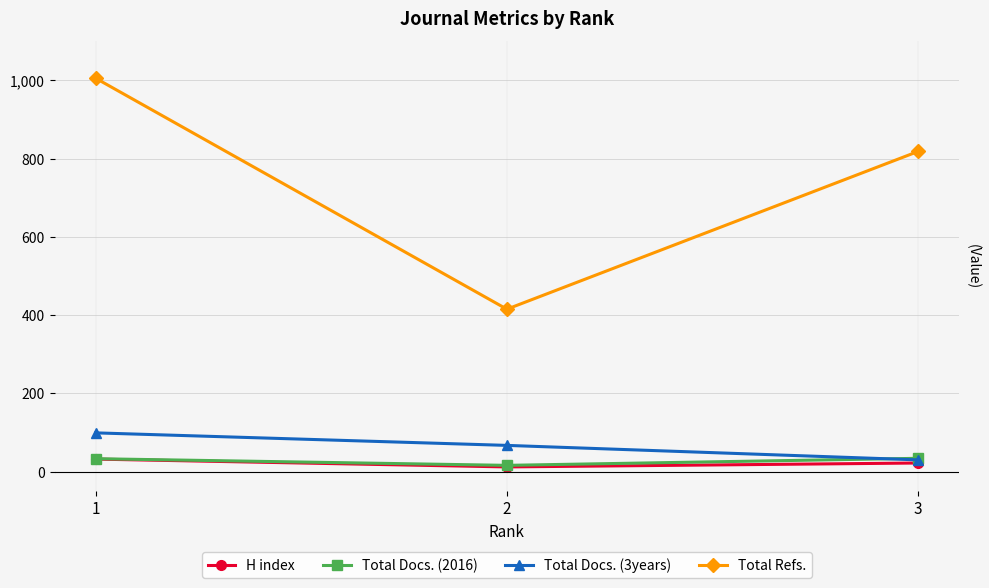

Which series has the largest total across all categories?

Total Refs.